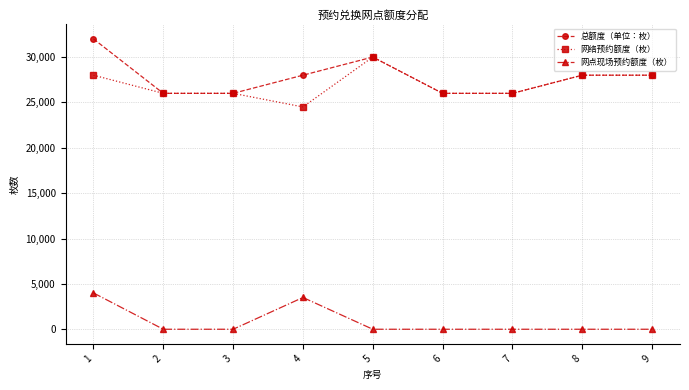

What is the value of the 网络预约额度（枚） point at the 5th from the left?

30000